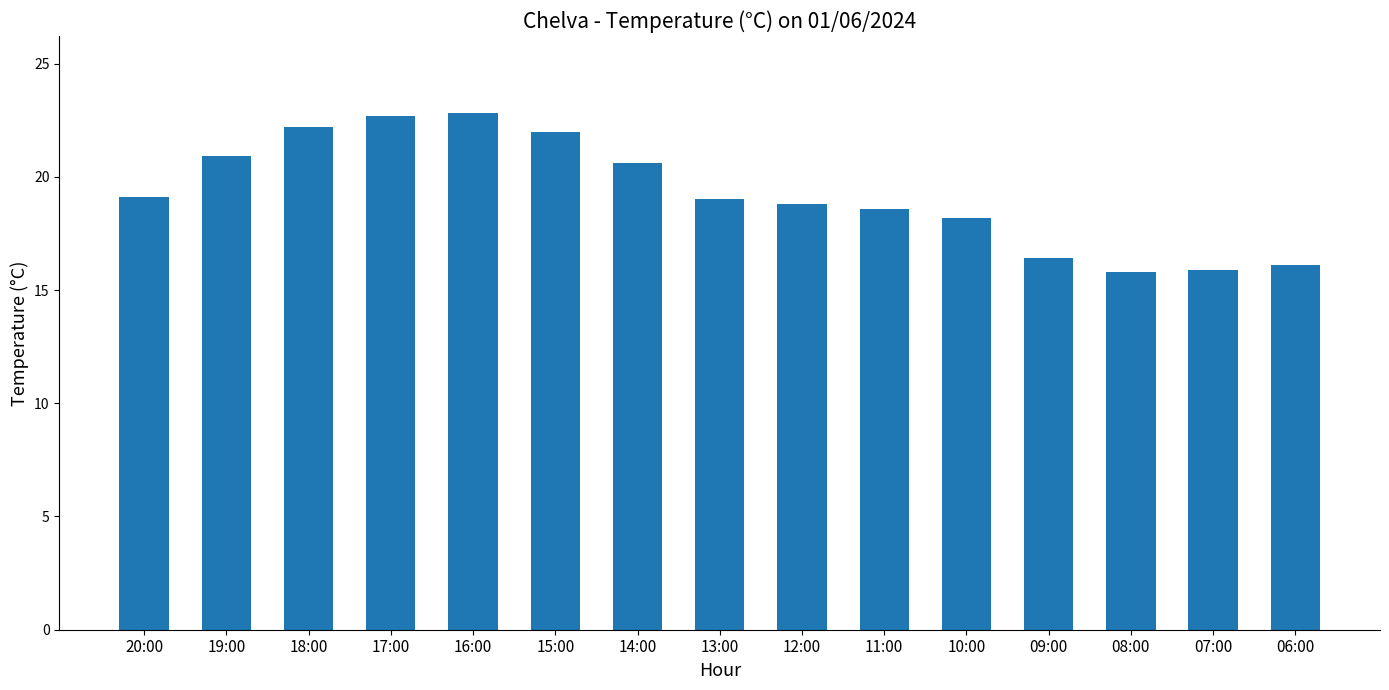

Are the bars grouped side by side (vs. stacked)?

No